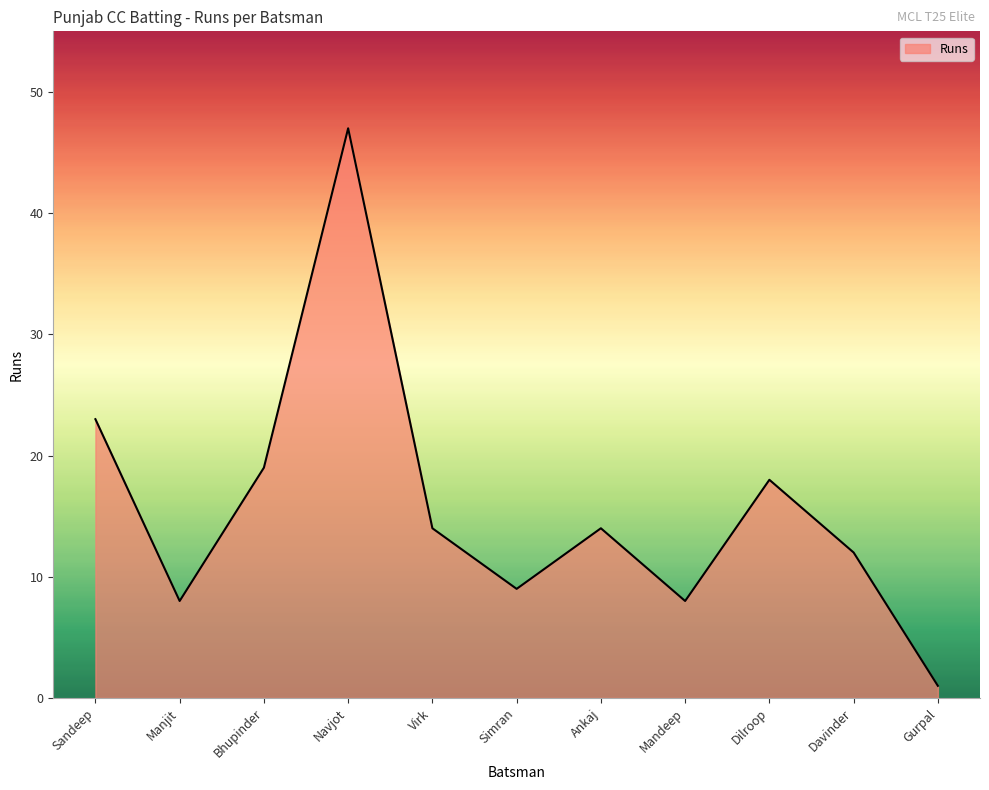

What is the difference between the maximum and minimum values?

46